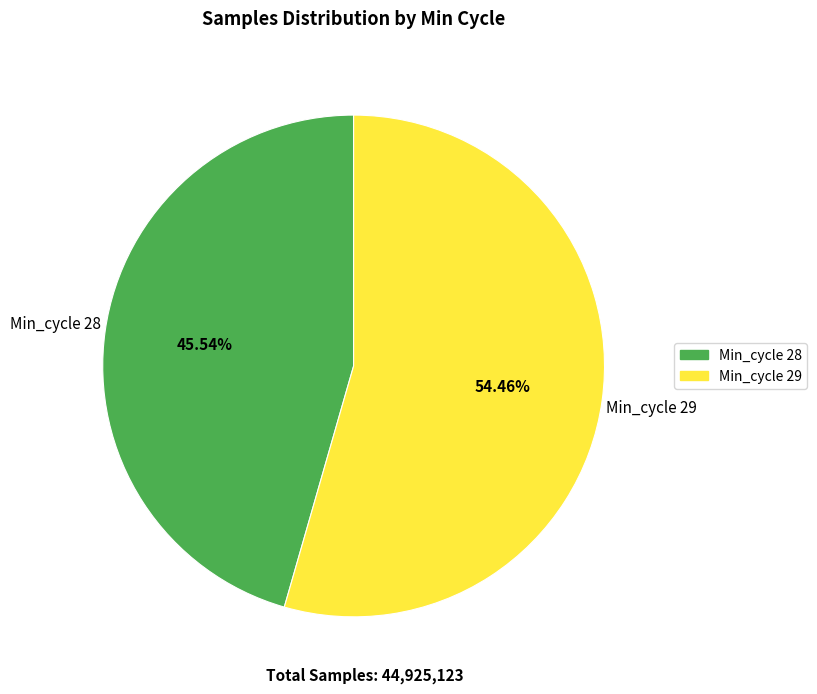

Does any single category account for the majority?

Yes